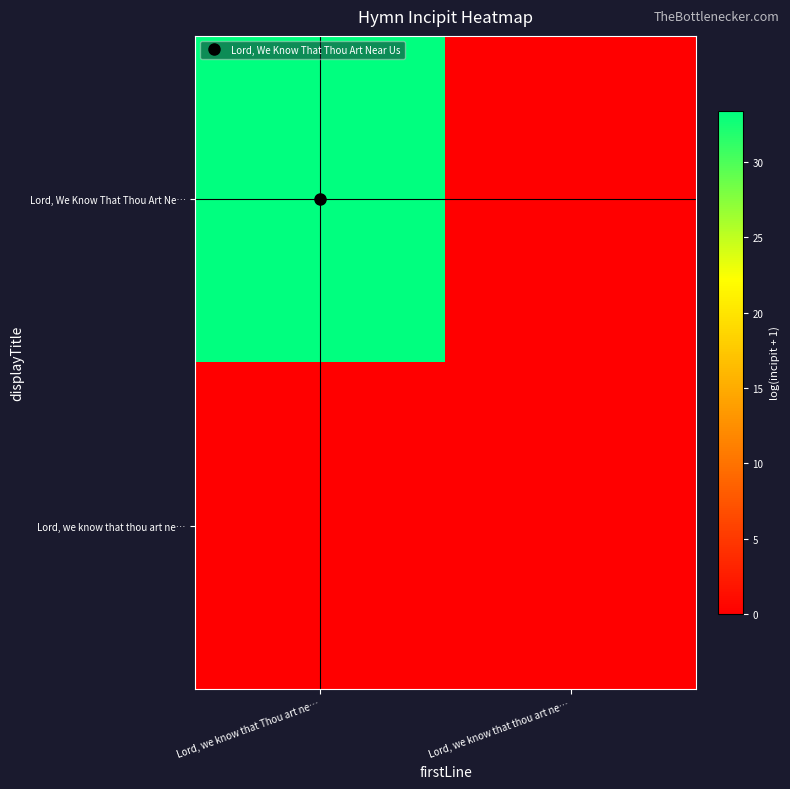

At which category is the sum across all series the highest?

Lord, we know that Thou art ne…